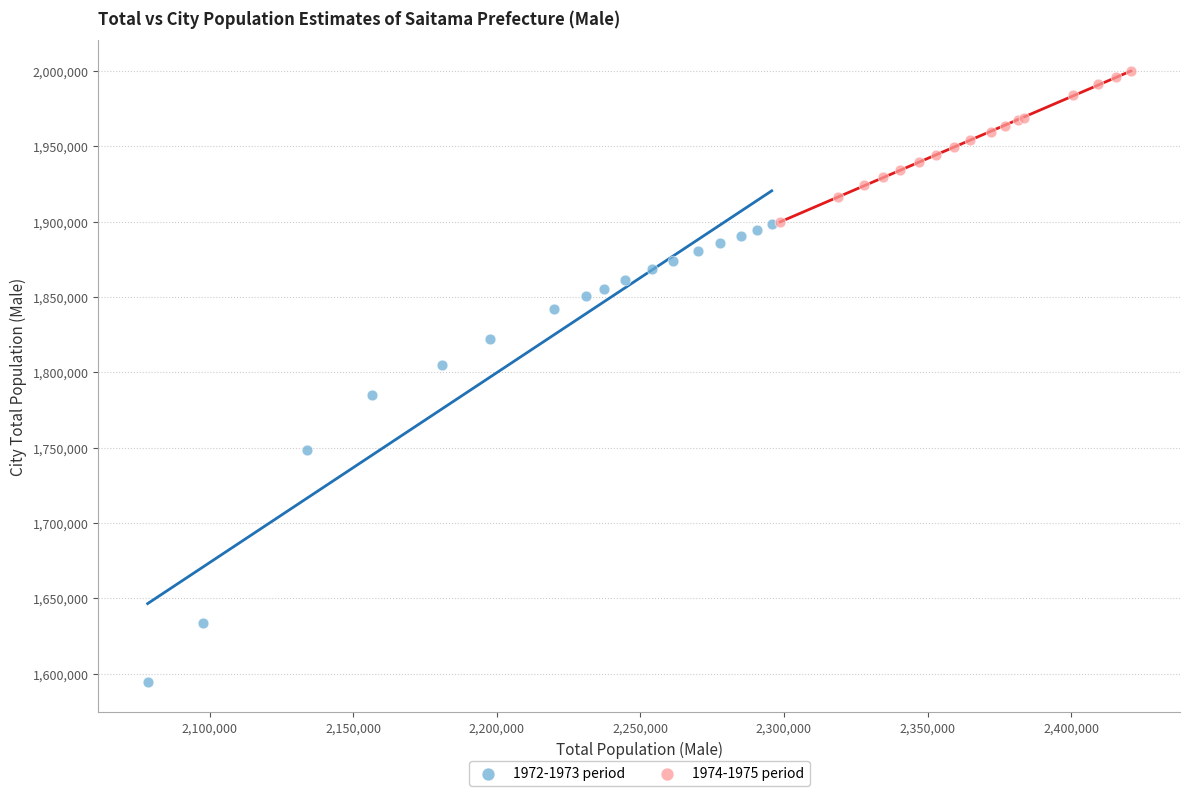

Which series has the largest Y range (max minus min)?

1972-1973 period